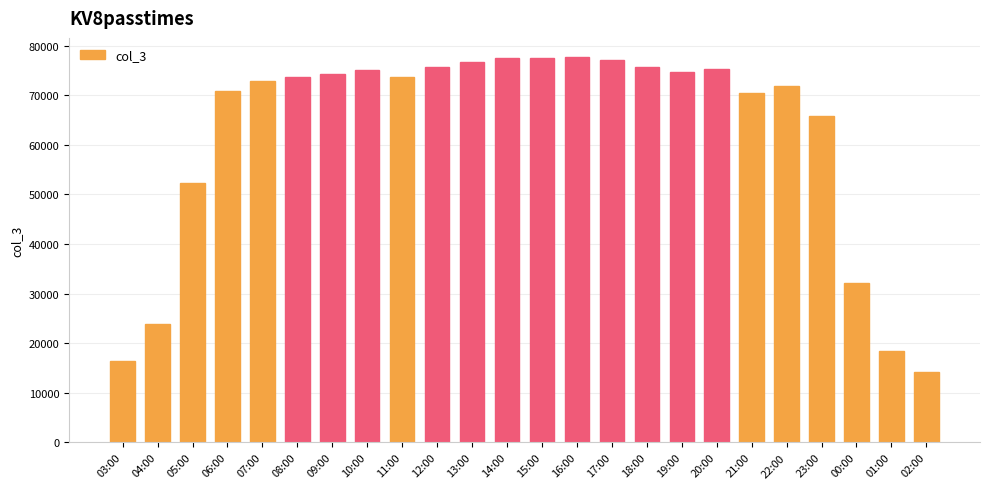

What is the approximate value at 14:00, to the nearest 100?

77400